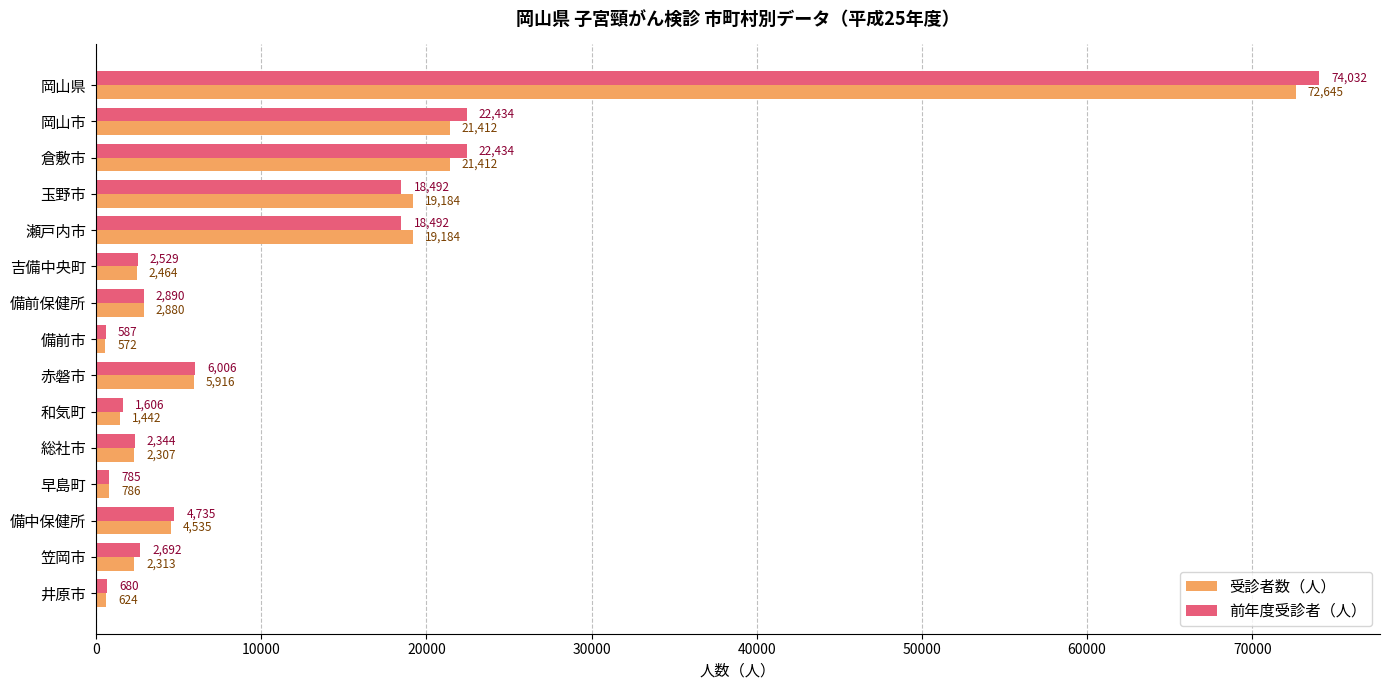

Which series has the largest range (max minus min)?

前年度受診者（人）